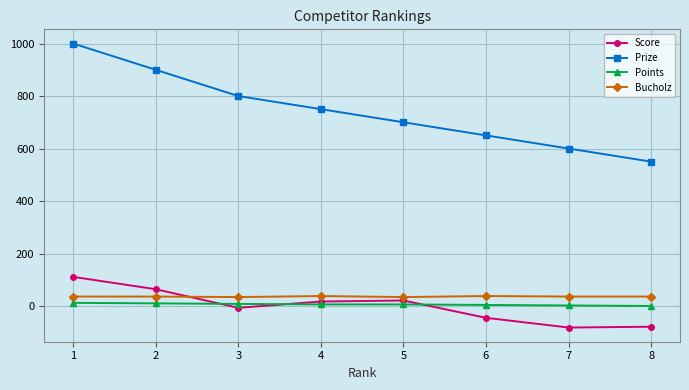

Which series has the largest range (max minus min)?

Prize